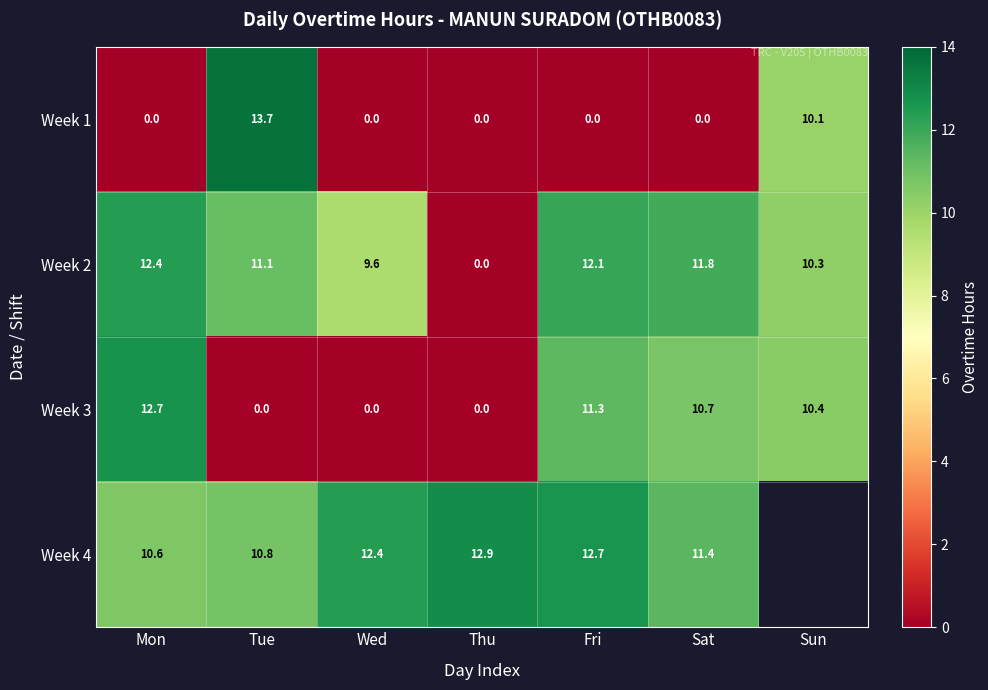

At how many categories does at least one series exceed 0?

7